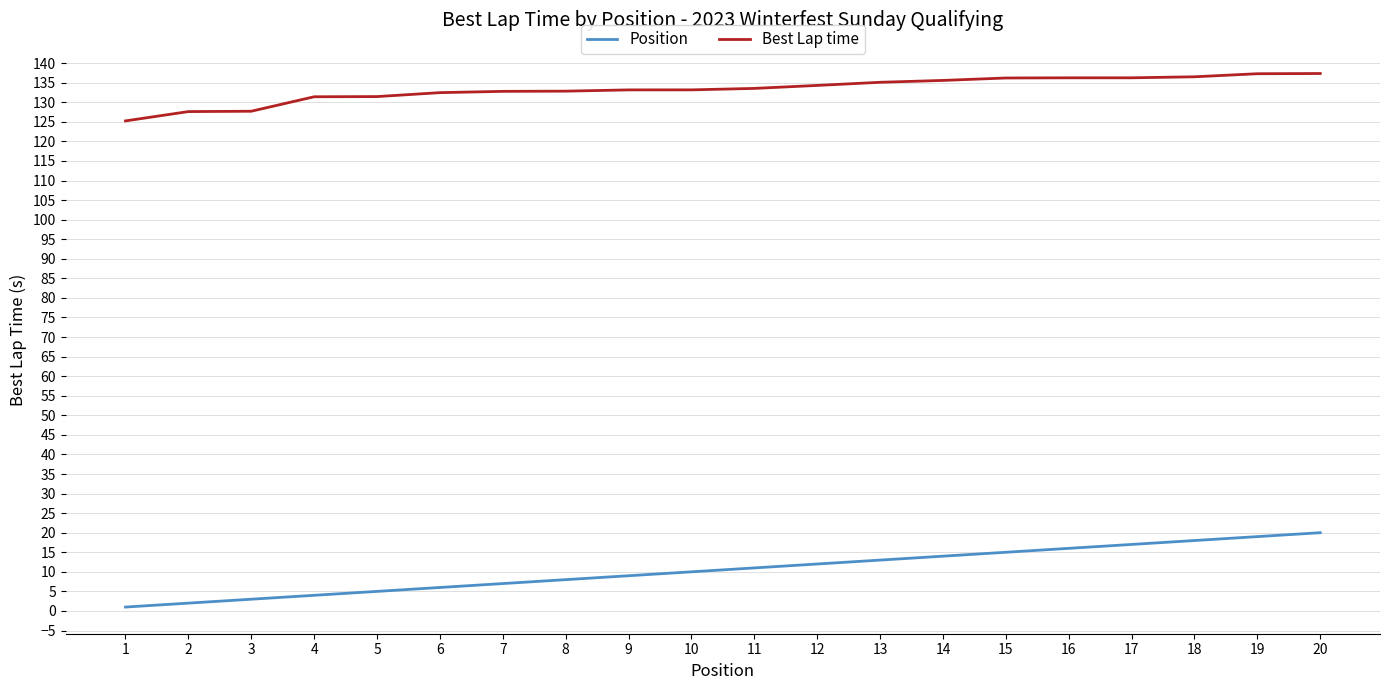

List the series in order of their overall mean, lowest first.

Position, Best Lap time